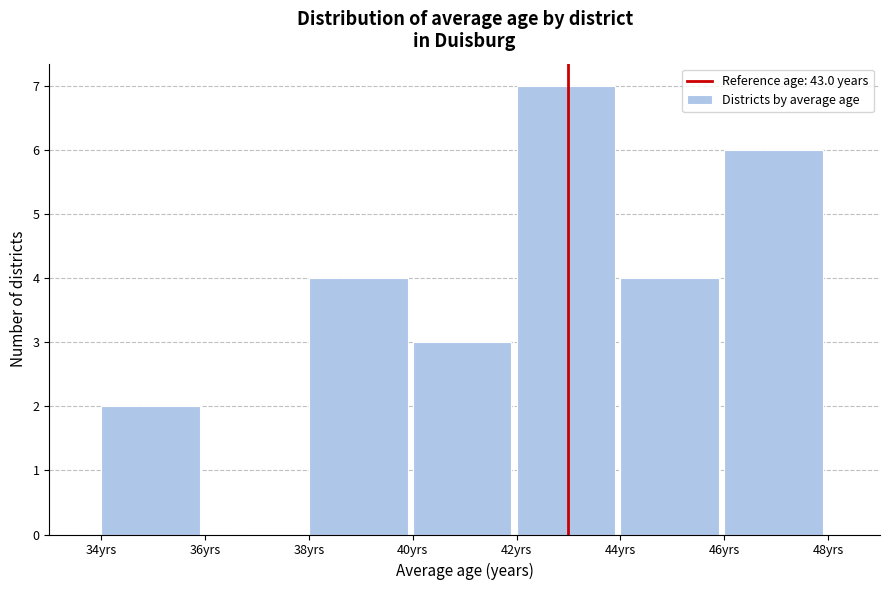

What is the height of the bar covering 46 to 48 on the x-axis? The values are not printed on the chart, so give them approximately, as read against the axis.

6